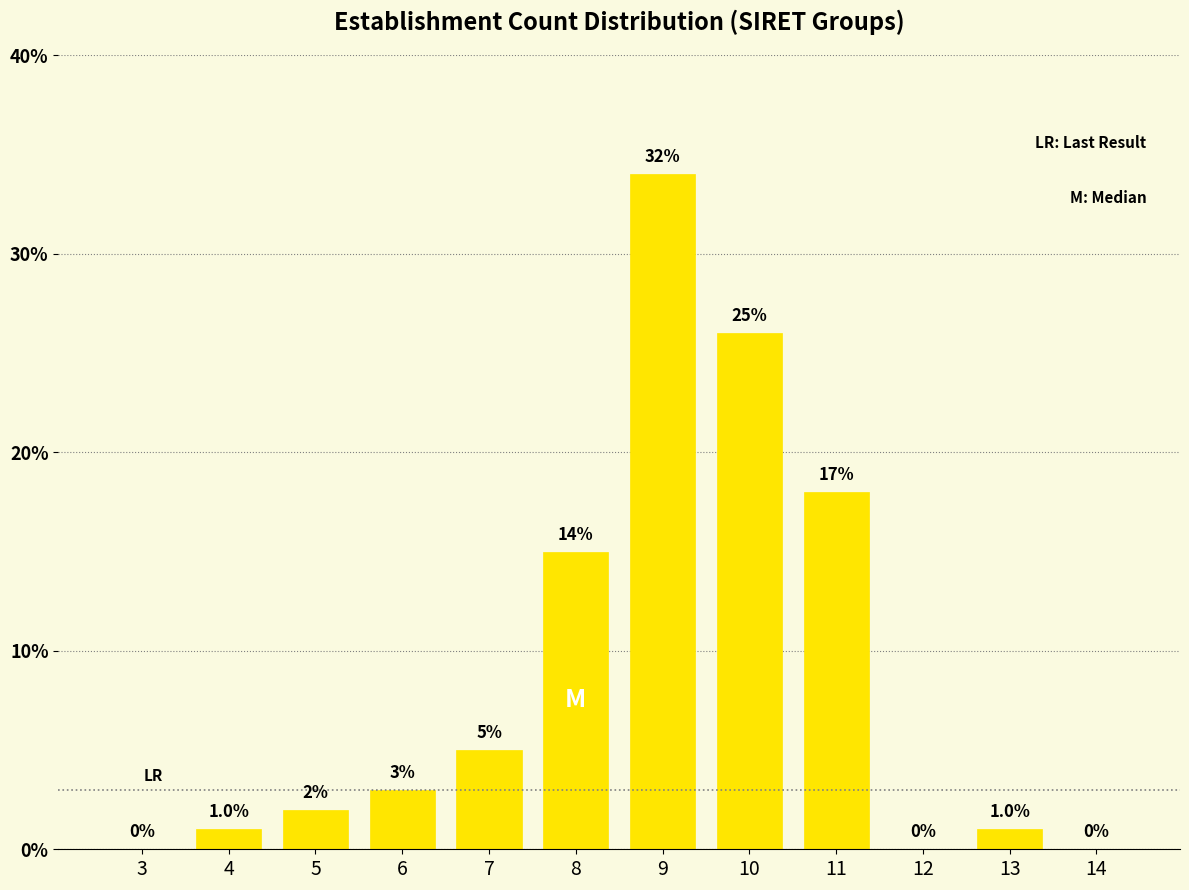

Reading right to left, what are all the values shown in this chart?

14=0	13=1	12=0	11=18	10=26	9=34	8=15	7=5	6=3	5=2	4=1	3=0